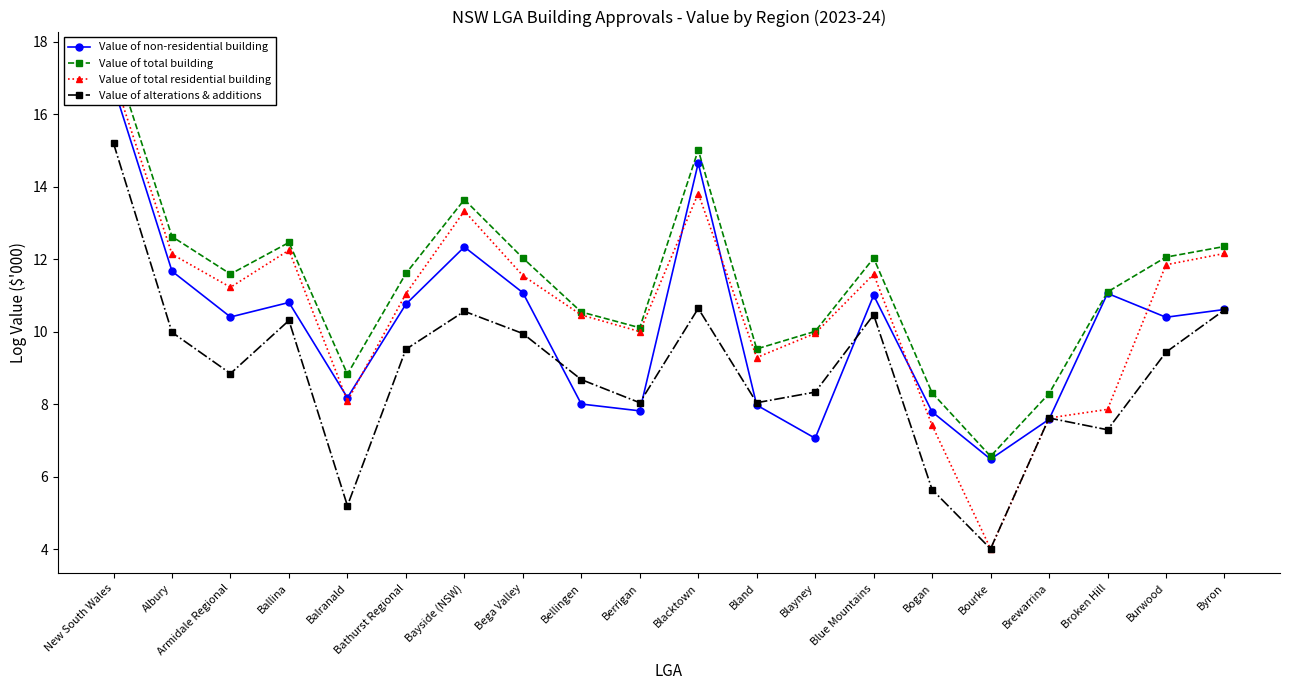

At which category does Value of alterations & additions reach its first local peak?

Ballina